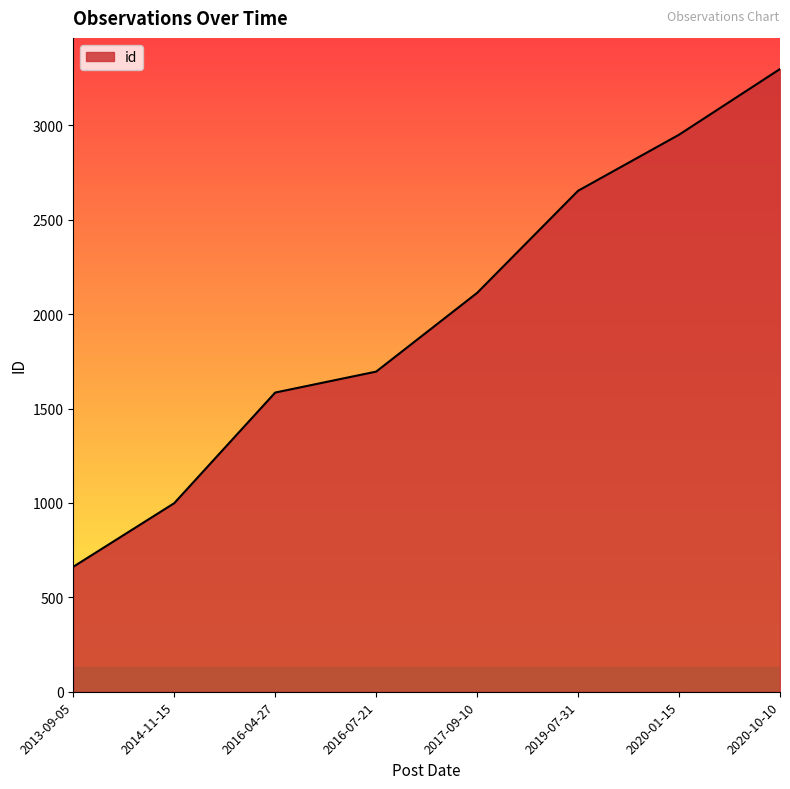

What is the sum of the values at 2020-01-15 and 2019-07-31?

5605